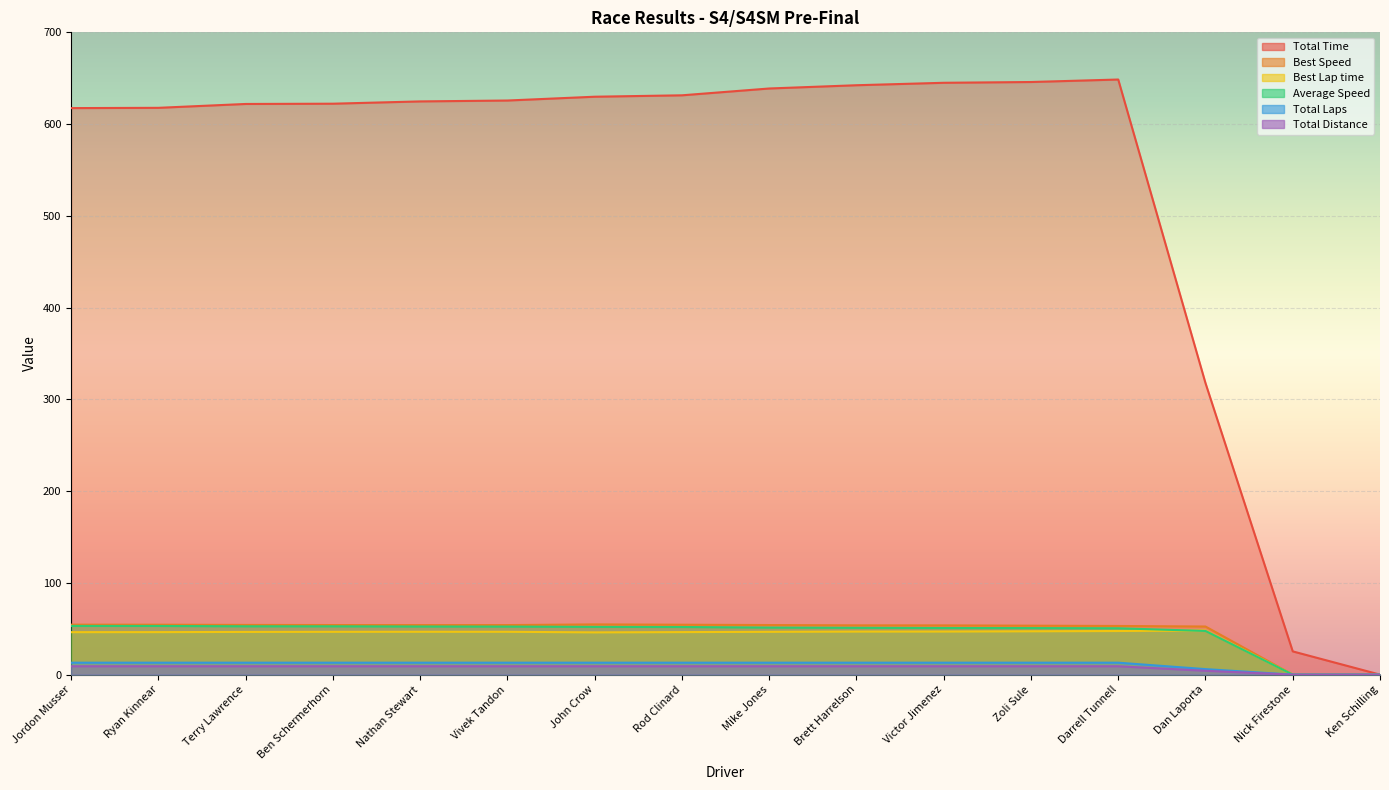

How many interior local valleys does the Best Lap time series have?

1